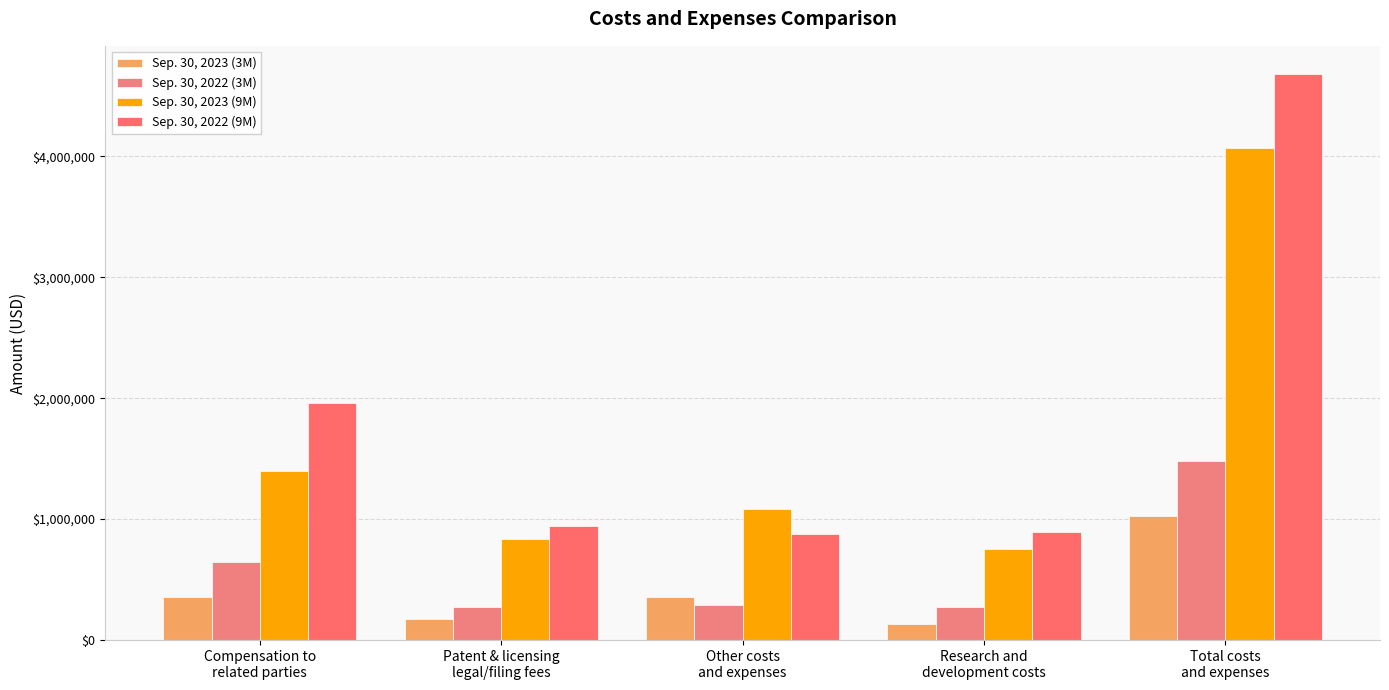

What is the smallest value displayed?

132487